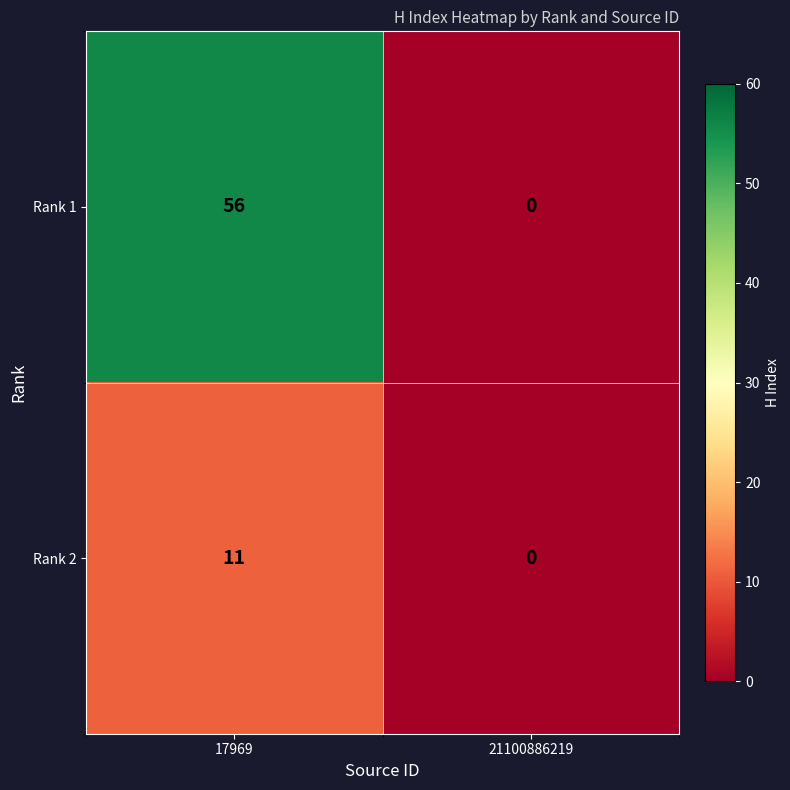

Is it true that Rank 2 equals 0 at 21100886219?

True